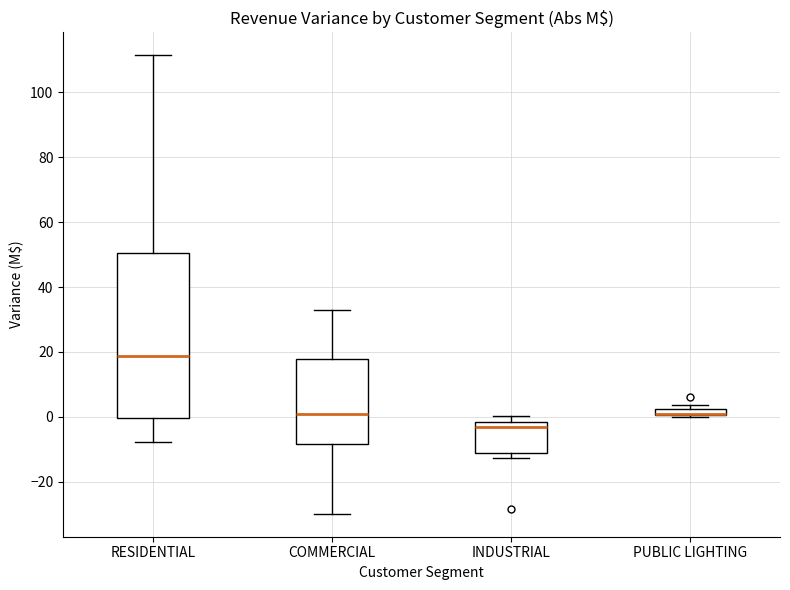

Where does the median line of the box for COMMERCIAL sit on the y-axis? The values are not printed on the chart, so give them approximately, as read against the axis.

0